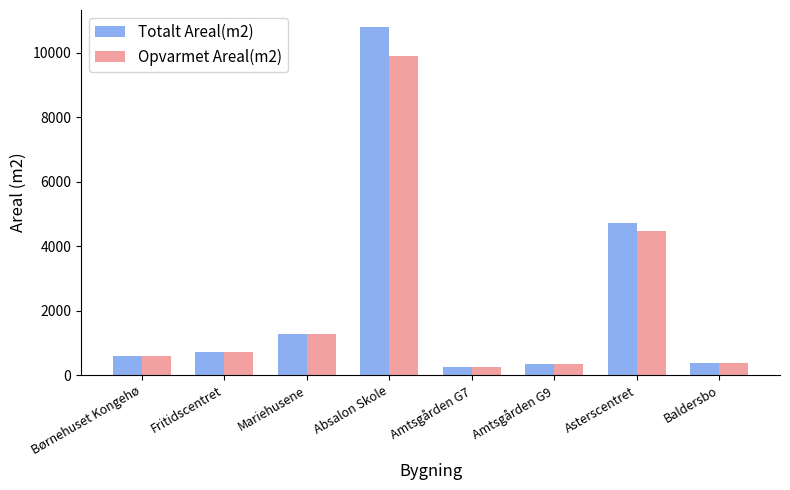

Where is Totalt Areal(m2) nearest to the value 5530?

Asterscentret